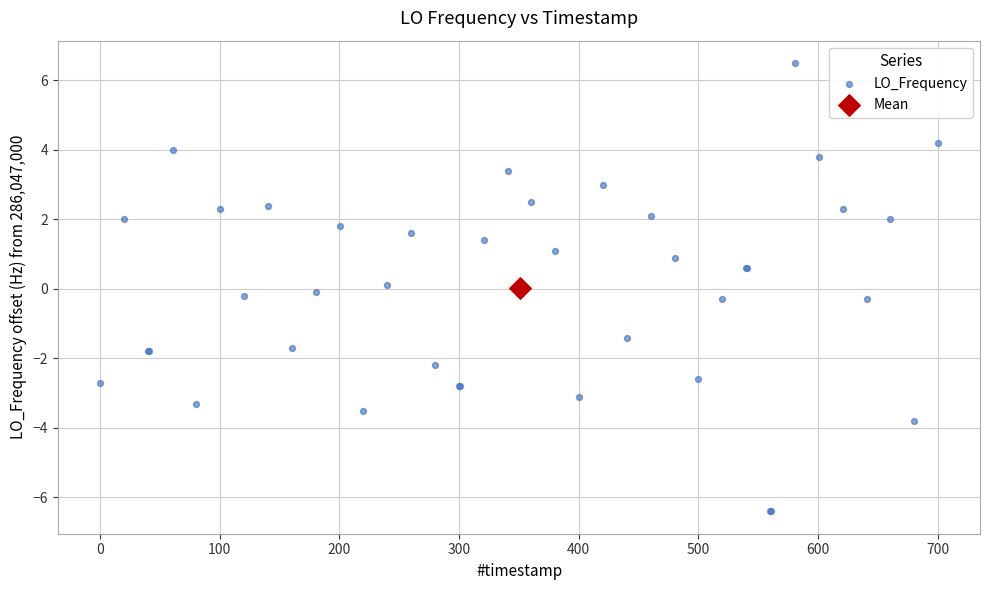

What are all the series names shown in the legend?

LO_Frequency, Mean